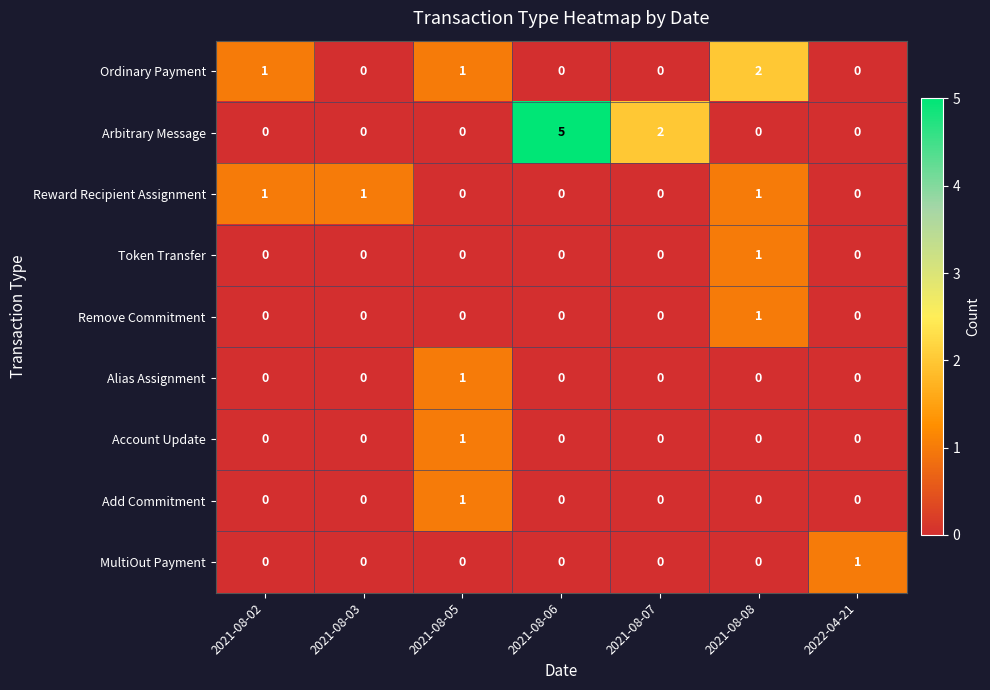

What is the maximum value shown in the chart?

5